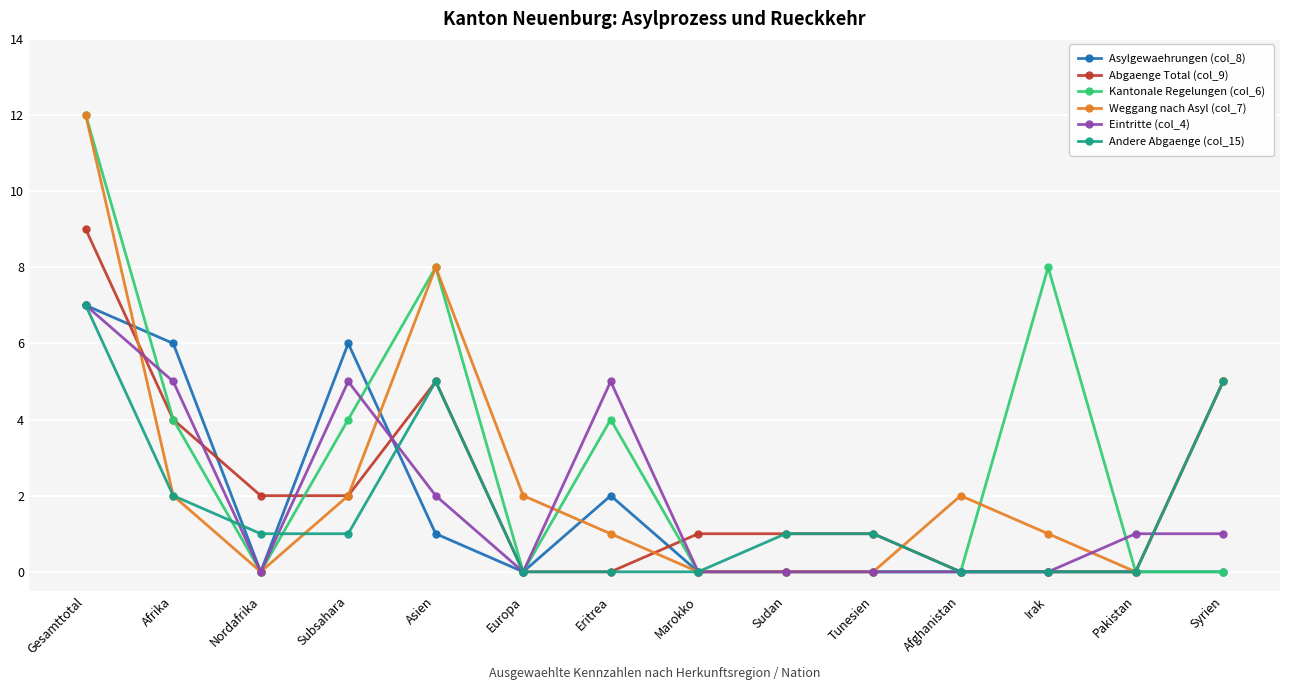

What are all the series names shown in the legend?

Asylgewaehrungen (col_8), Abgaenge Total (col_9), Kantonale Regelungen (col_6), Weggang nach Asyl (col_7), Eintritte (col_4), Andere Abgaenge (col_15)